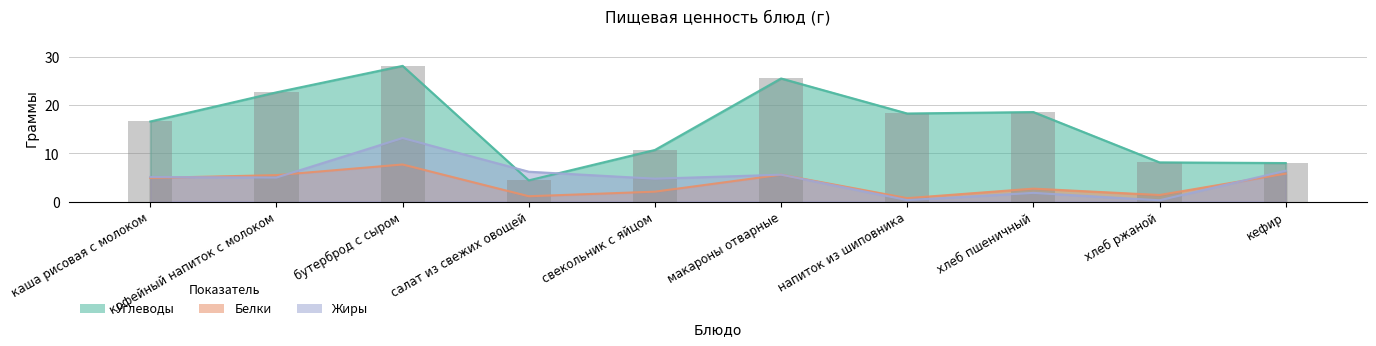

List the series in order of their peak value, lowest first.

Белки, Жиры, Углеводы